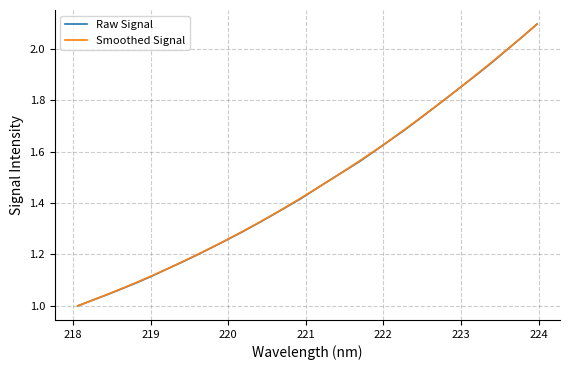

What is the maximum value shown in the chart?

2.1